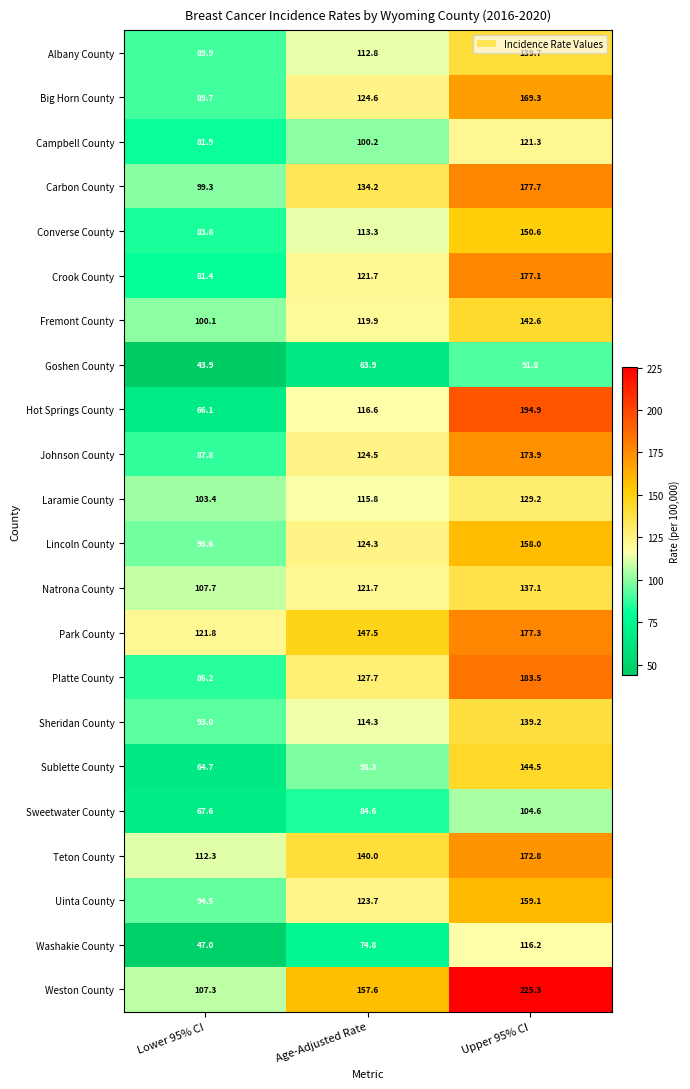

How many data points in Albany County are above 112?

2